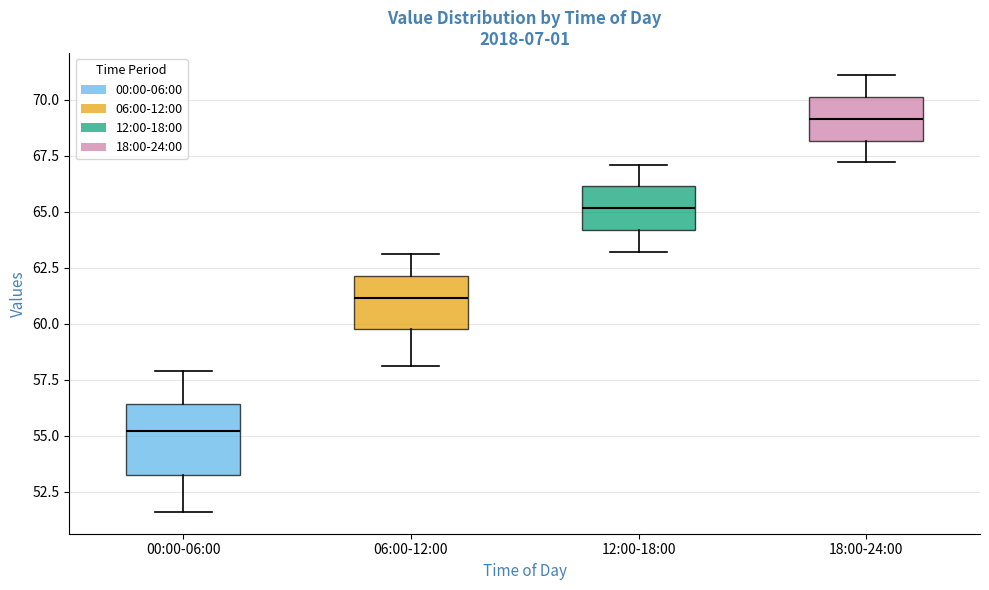

Reading left to right, read every box against the y-axis: the position of its median line, the range the box covers, and the ends of its whiskers. The values are not printed on the chart, so give them approximately, as read against the axis.

00:00-06:00: median 55.0, box 53.5 to 56.5, whiskers 51.5 to 58.0
06:00-12:00: median 61.0, box 60.0 to 62.0, whiskers 58.0 to 63.0
12:00-18:00: median 65.0, box 64.0 to 66.0, whiskers 63.0 to 67.0
18:00-24:00: median 69.0, box 68.0 to 70.0, whiskers 67.0 to 71.0